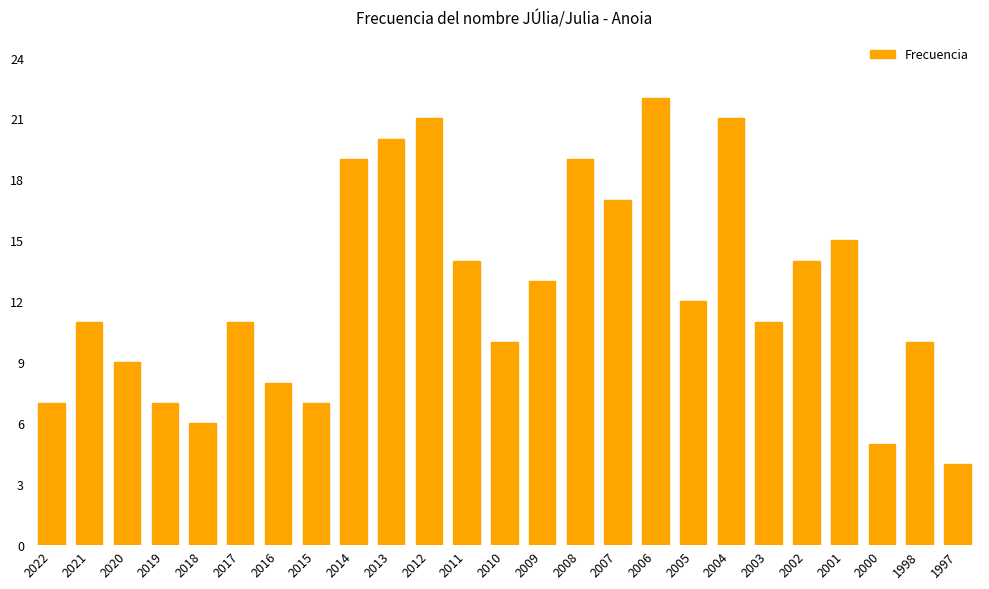

How many data points does each series have?

25